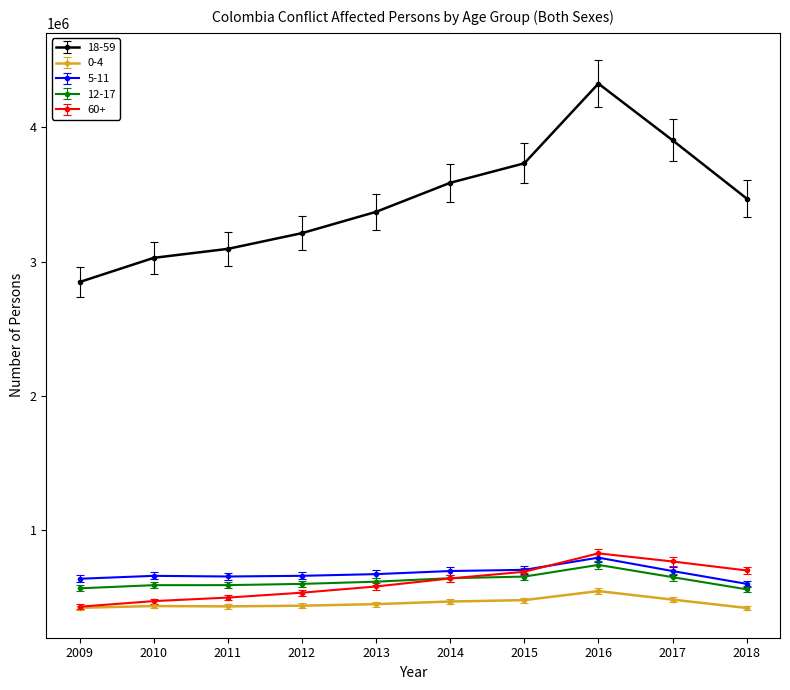

How many data points in 0-4 are less than 451673?

5